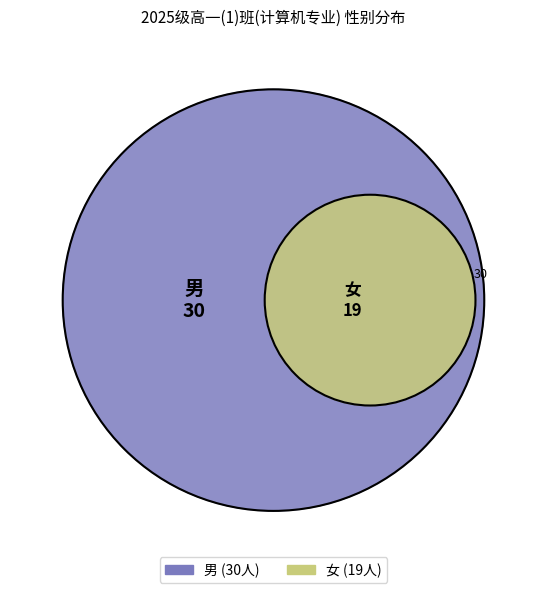

To the nearest percent, what is the combined percentage of 女 and 男?

100%